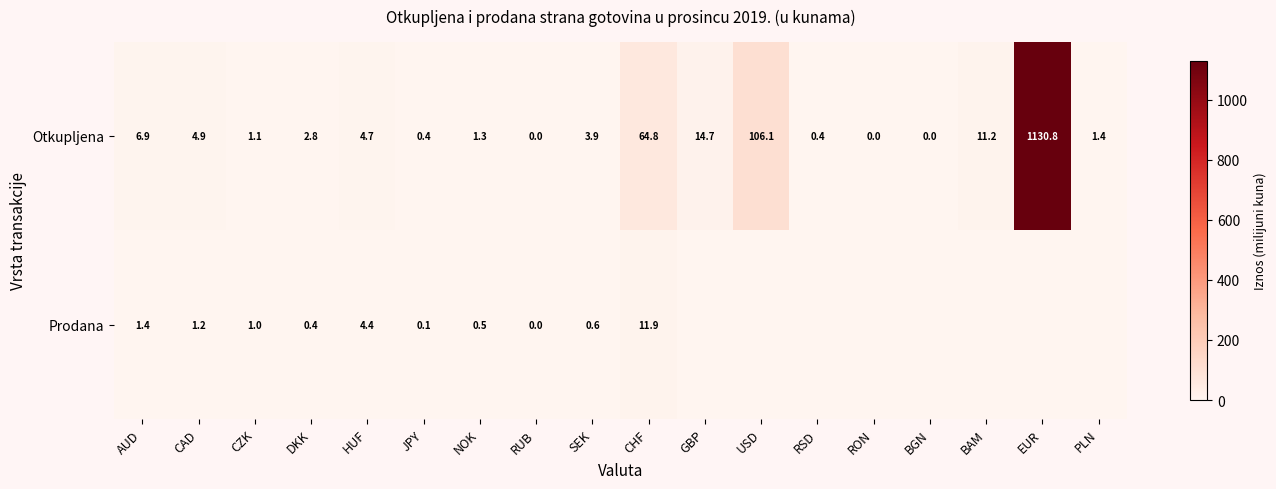

What is the sum of all Otkupljena values?

1355.4